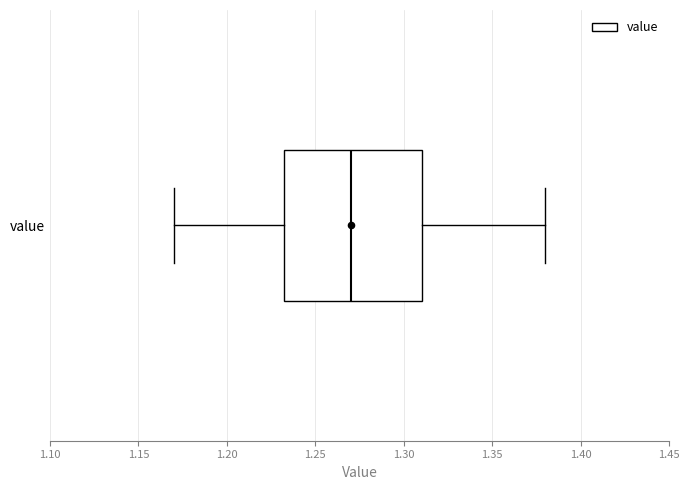

Where does the left whisker of the box for value end on the x-axis? The values are not printed on the chart, so give them approximately, as read against the axis.

1.170